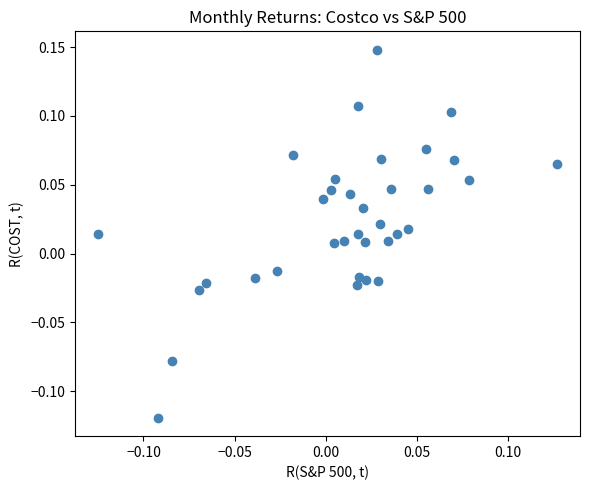

What is the range of X values (max minus min)?

0.3